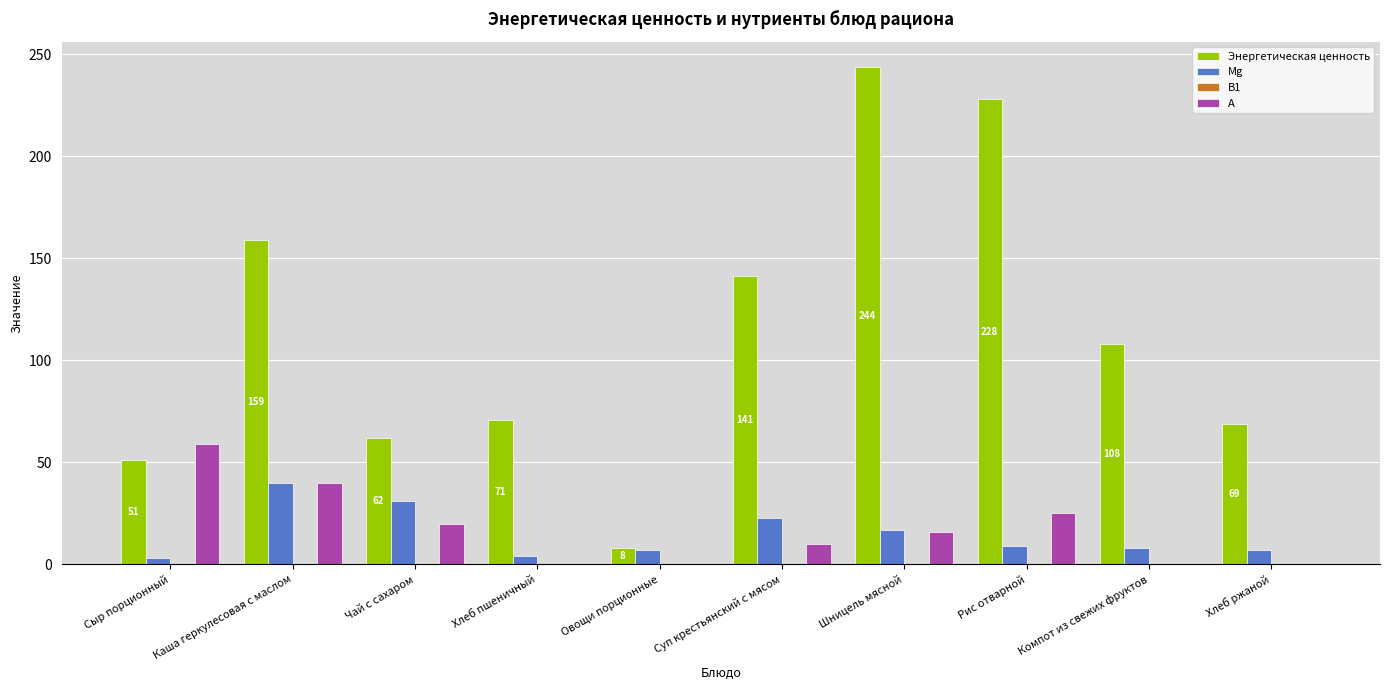

Is the value of Mg at Чай с сахаром greater than the value of А at Суп крестьянский с мясом?

Yes